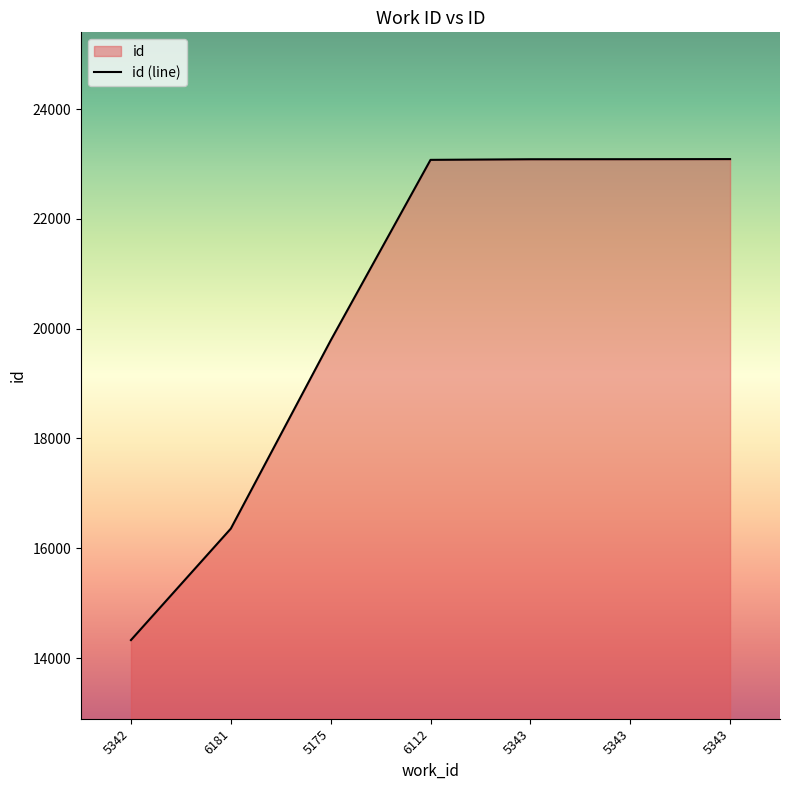

Reading right to left, extract all data points from this chart.

5343=23089	5343=23087	5343=23086	6112=23075	5175=19785	6181=16358	5342=14328